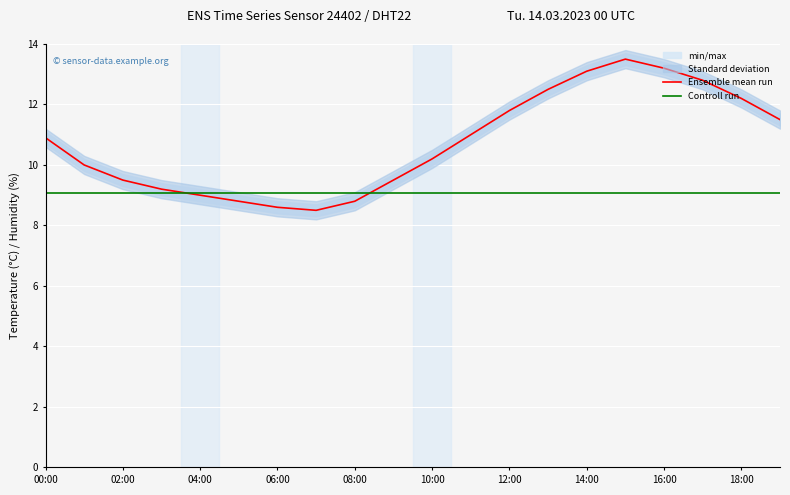

Is it true that Controll run equals 5.6 at 11?

False